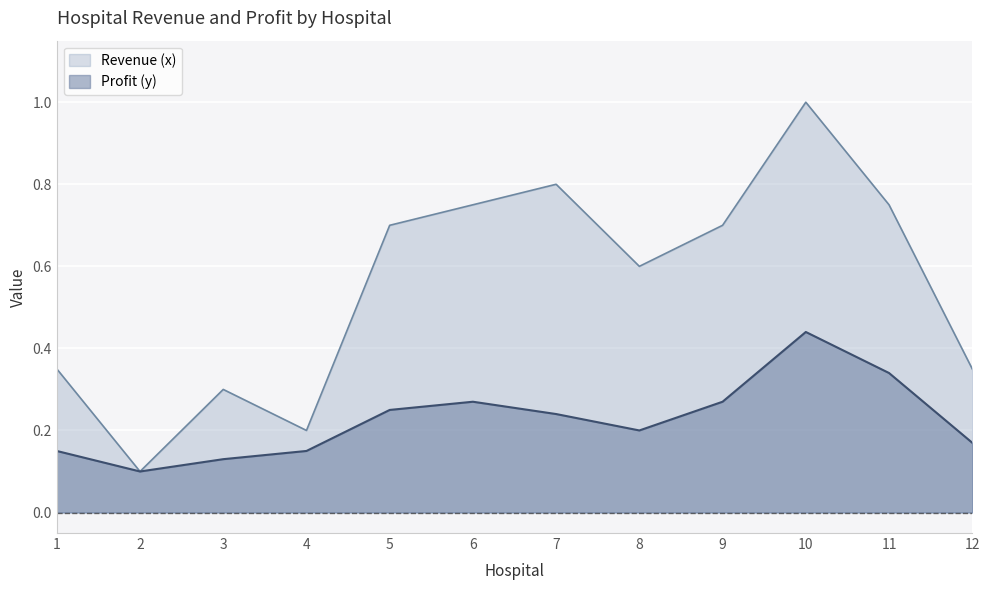

List the labels in order of Profit (y) value, smallest first.

2, 3, 1, 4, 12, 8, 7, 5, 6, 9, 11, 10